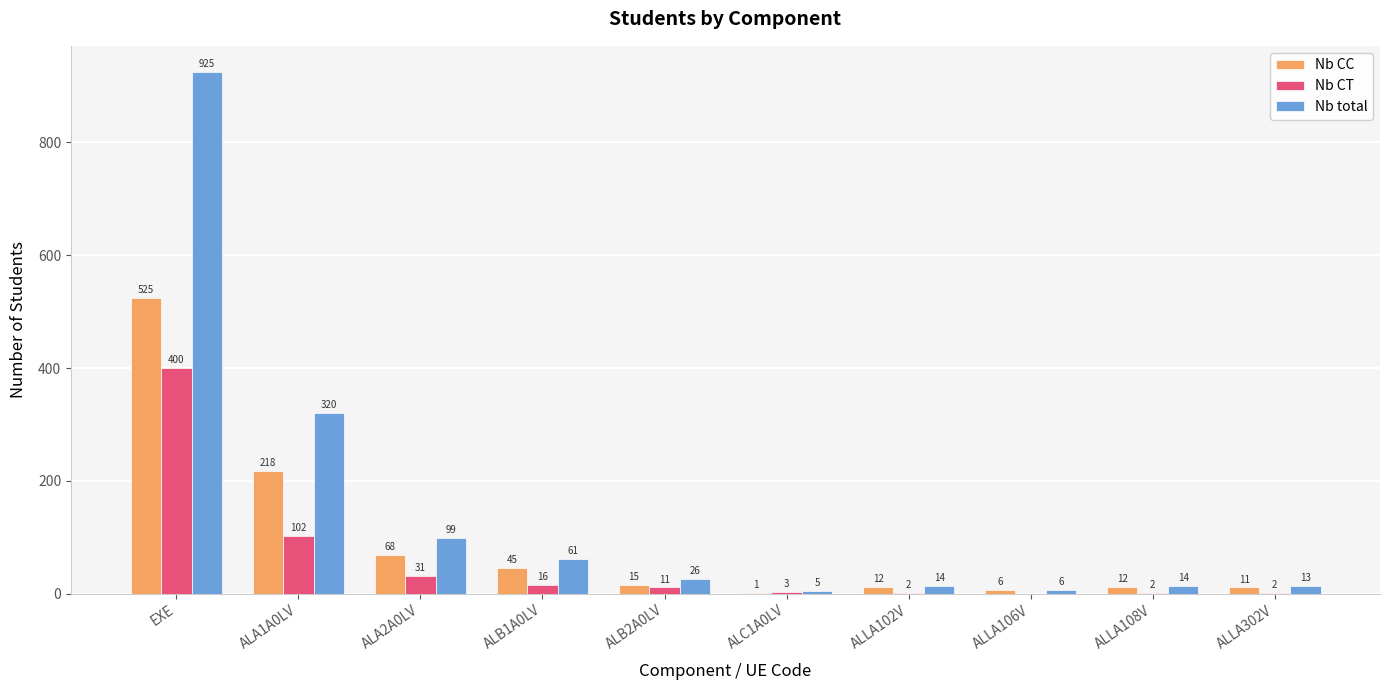

At which label does Nb CT first exceed 11?

EXE